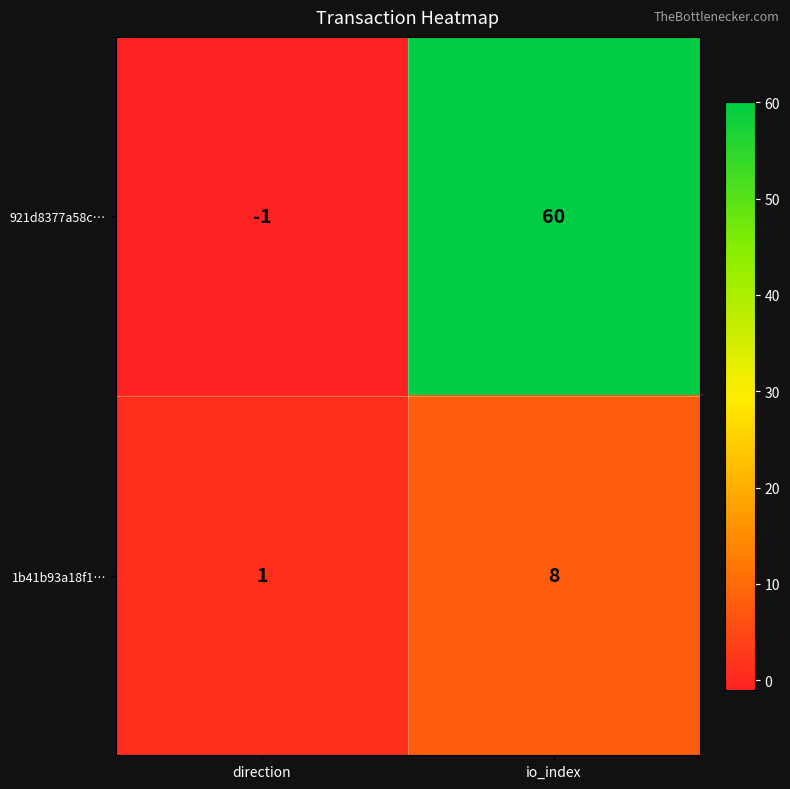

What is the total value across all series at io_index?

68